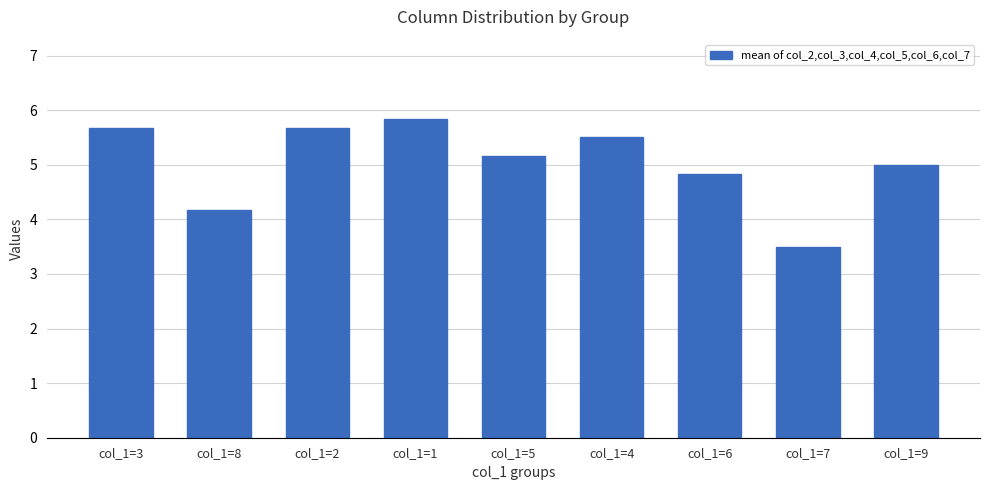

Which has a higher value, col_1=2 or col_1=9?

col_1=2